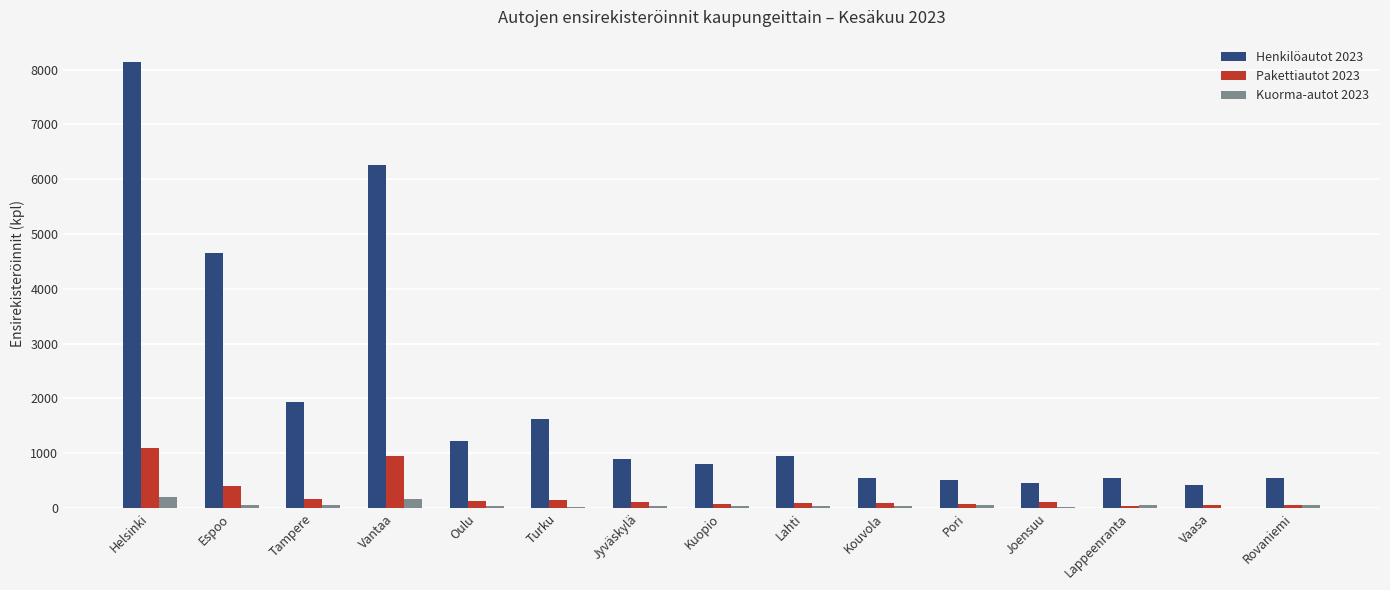

Where does the Pakettiautot 2023 series first go above 105?

Helsinki